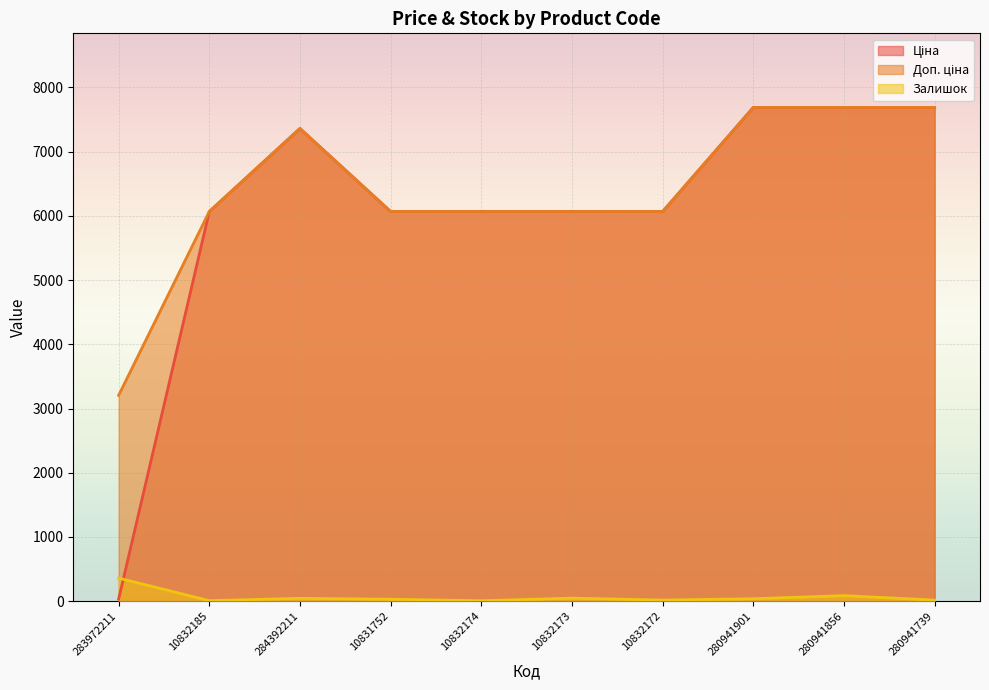

What is the highest value of the Залишок series?

360.0